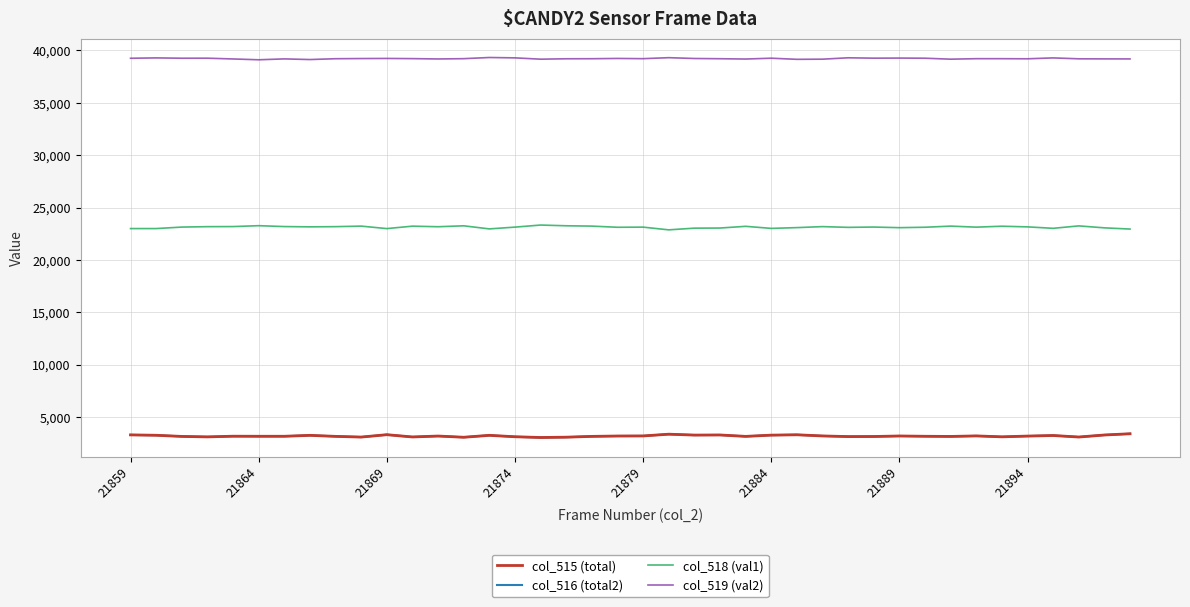

What is the lowest value of the col_516 (total2) series?

3041